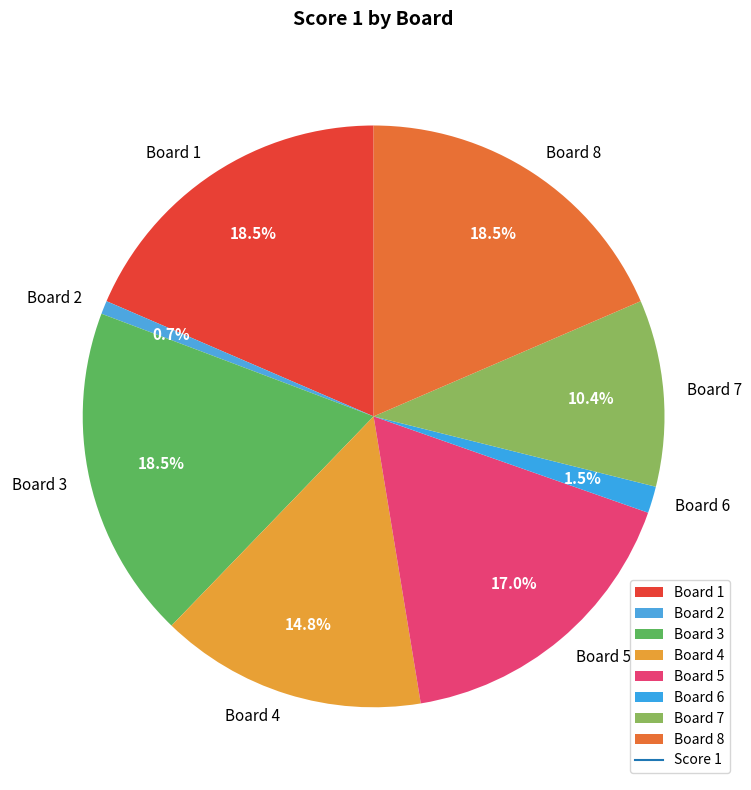

Which has a higher value, Board 6 or Board 3?

Board 3